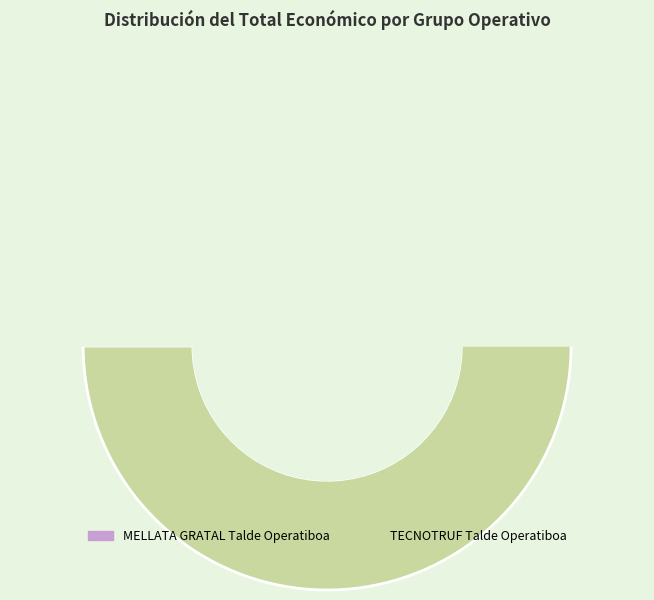

Do TECNOTRUF Talde Operatiboa and MELLATA GRATAL Talde Operatiboa together represent more than half of the pie?

Yes